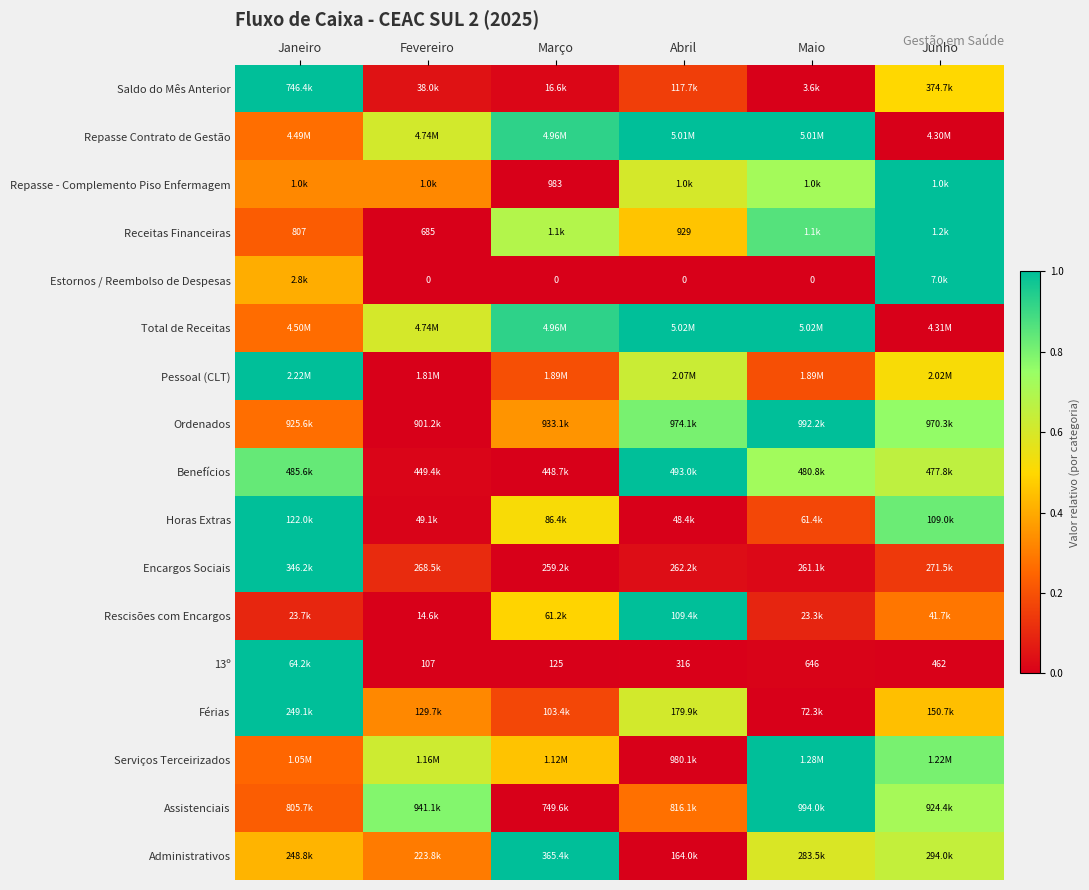

Which series has the largest range (max minus min)?

Saldo do Mês Anterior